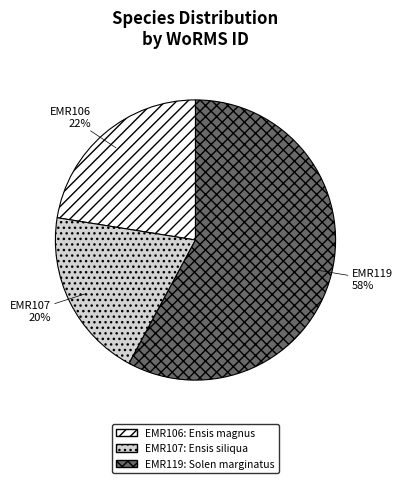

Which category accounts for the majority?

EMR119